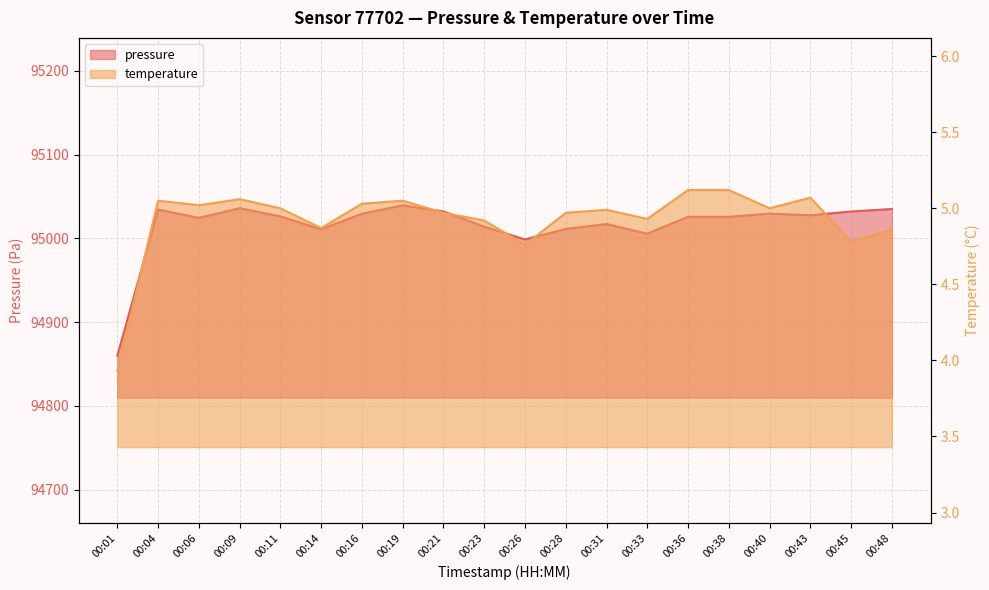

How many interior local peaks does the temperature series have?

5